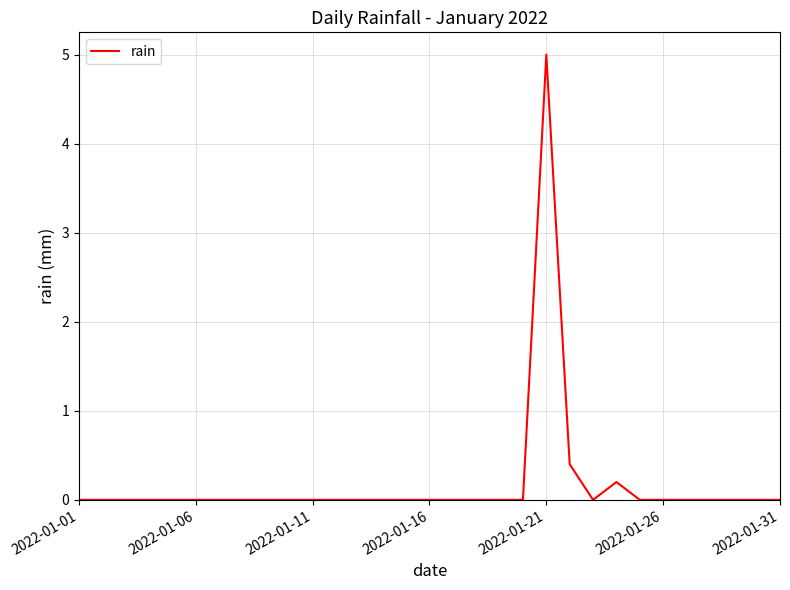

Reading left to right, what are all the values shown in this chart?

0.0	0.0	0.0	0.0	0.0	0.0	0.0	0.0	0.0	0.0	0.0	0.0	0.0	0.0	0.0	0.0	0.0	0.0	0.0	0.0	5.0	0.4	0.0	0.2	0.0	0.0	0.0	0.0	0.0	0.0	0.0